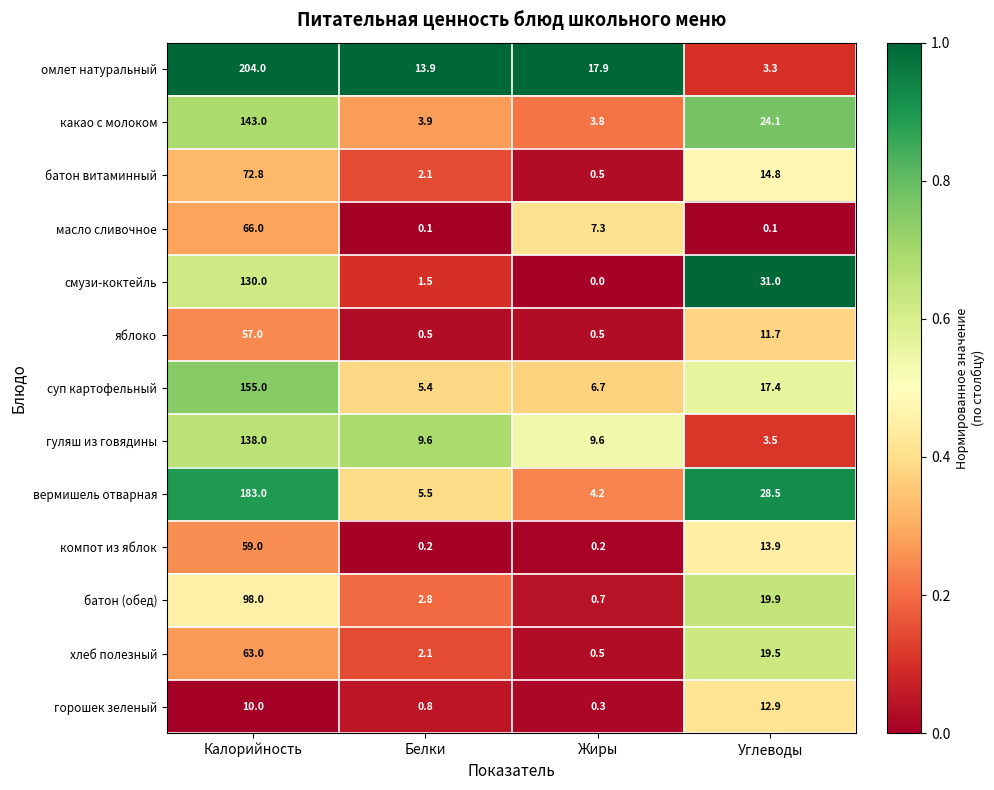

Between Калорийность and Углеводы, which series saw the biggest shift?

омлет натуральный